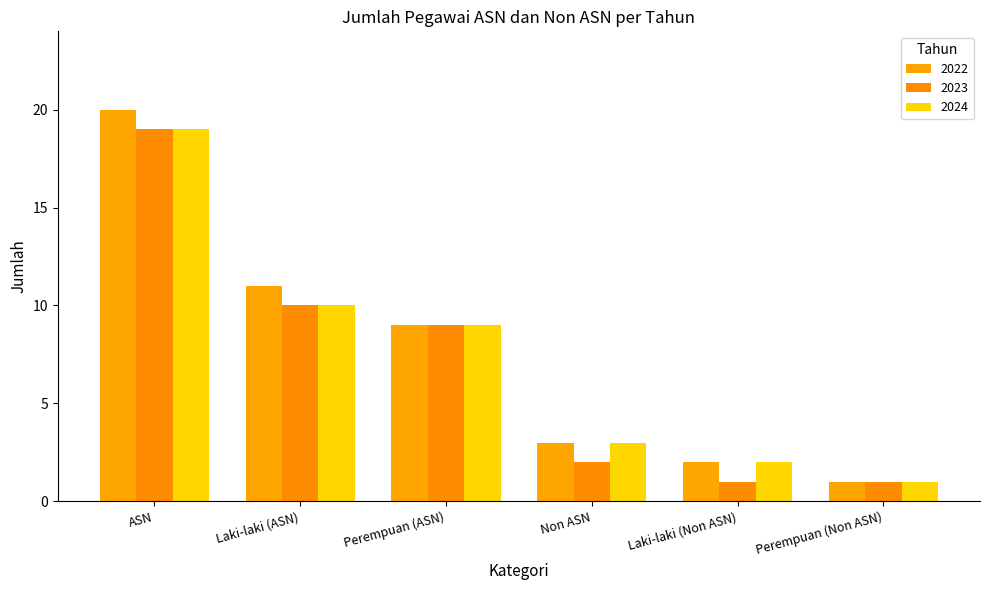

Reading left to right, transcribe all the data shown in this chart.

2022: ASN=20	Laki-laki (ASN)=11	Perempuan (ASN)=9	Non ASN=3	Laki-laki (Non ASN)=2	Perempuan (Non ASN)=1
2023: ASN=19	Laki-laki (ASN)=10	Perempuan (ASN)=9	Non ASN=2	Laki-laki (Non ASN)=1	Perempuan (Non ASN)=1
2024: ASN=19	Laki-laki (ASN)=10	Perempuan (ASN)=9	Non ASN=3	Laki-laki (Non ASN)=2	Perempuan (Non ASN)=1